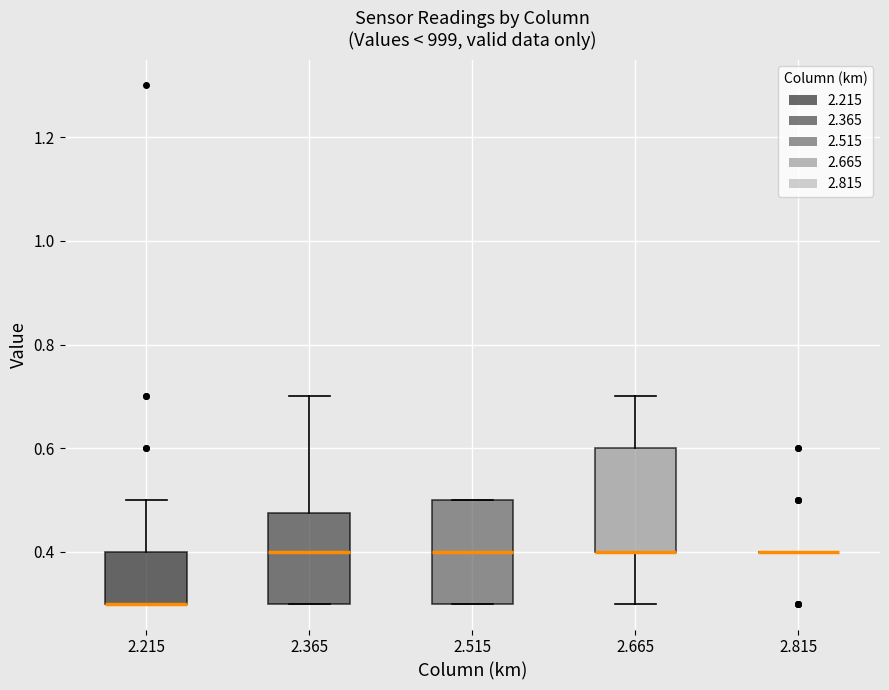

Where does the median line of the box at x = 2.365 sit on the y-axis? The values are not printed on the chart, so give them approximately, as read against the axis.

0.40